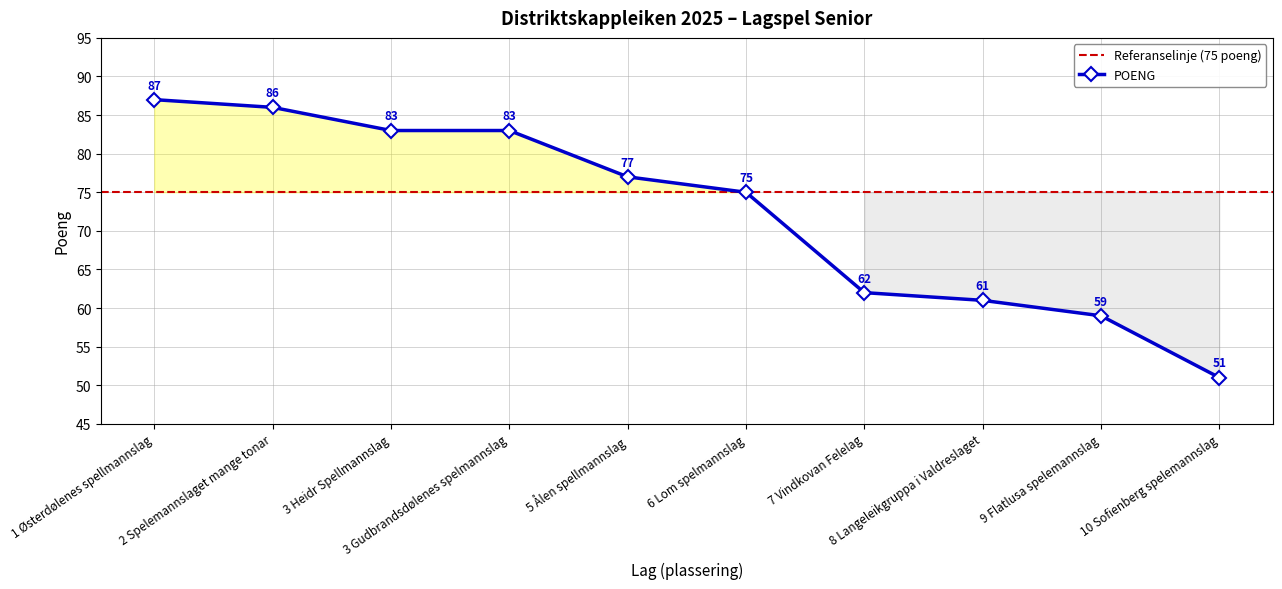

Between 7 Vindkovan Felelag and 8 Langeleikgruppa i Valdreslaget, which is larger?

7 Vindkovan Felelag